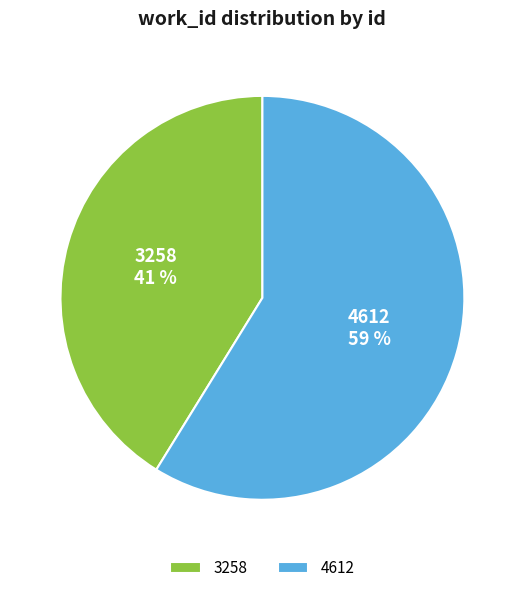

Which category has the smallest portion of the pie?

3258